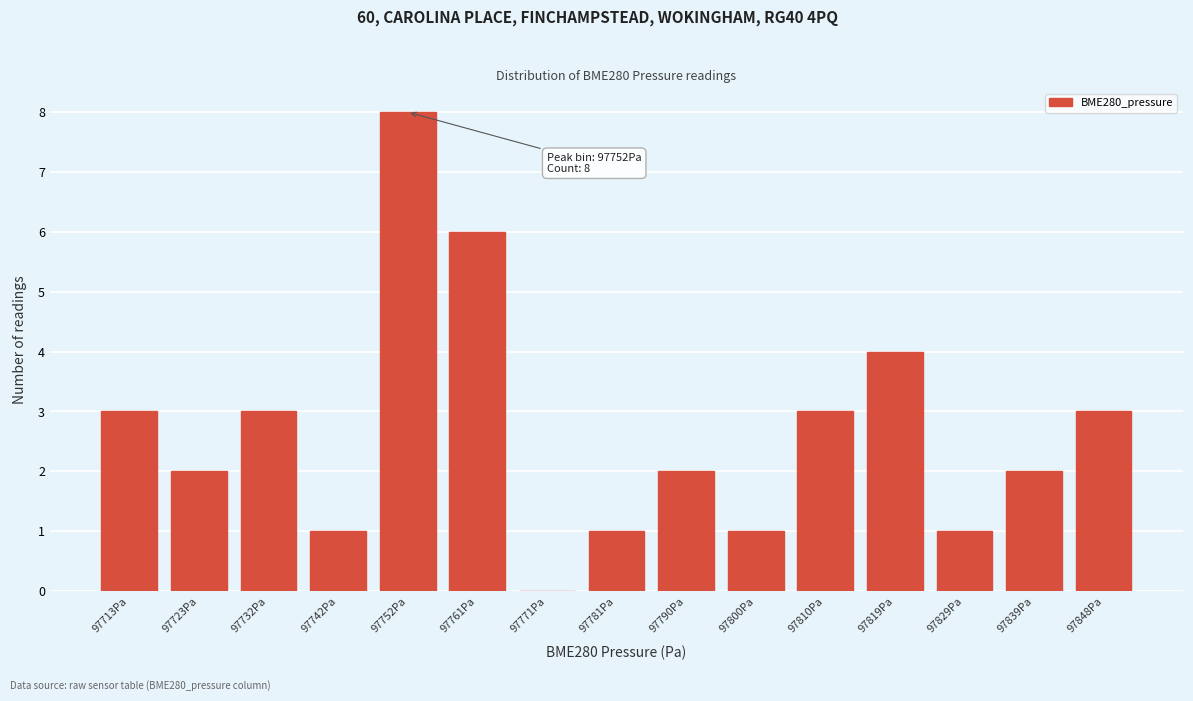

Reading right to left, what are all the values shown in this chart?

97848Pa=3	97839Pa=2	97829Pa=1	97819Pa=4	97810Pa=3	97800Pa=1	97790Pa=2	97781Pa=1	97771Pa=0	97761Pa=6	97752Pa=8	97742Pa=1	97732Pa=3	97723Pa=2	97713Pa=3